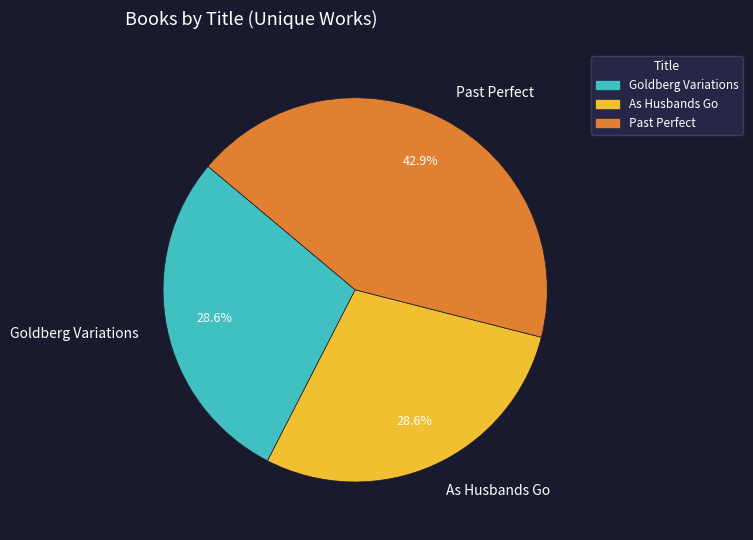

To the nearest percent, what is the combined percentage of Goldberg Variations and As Husbands Go?

57%